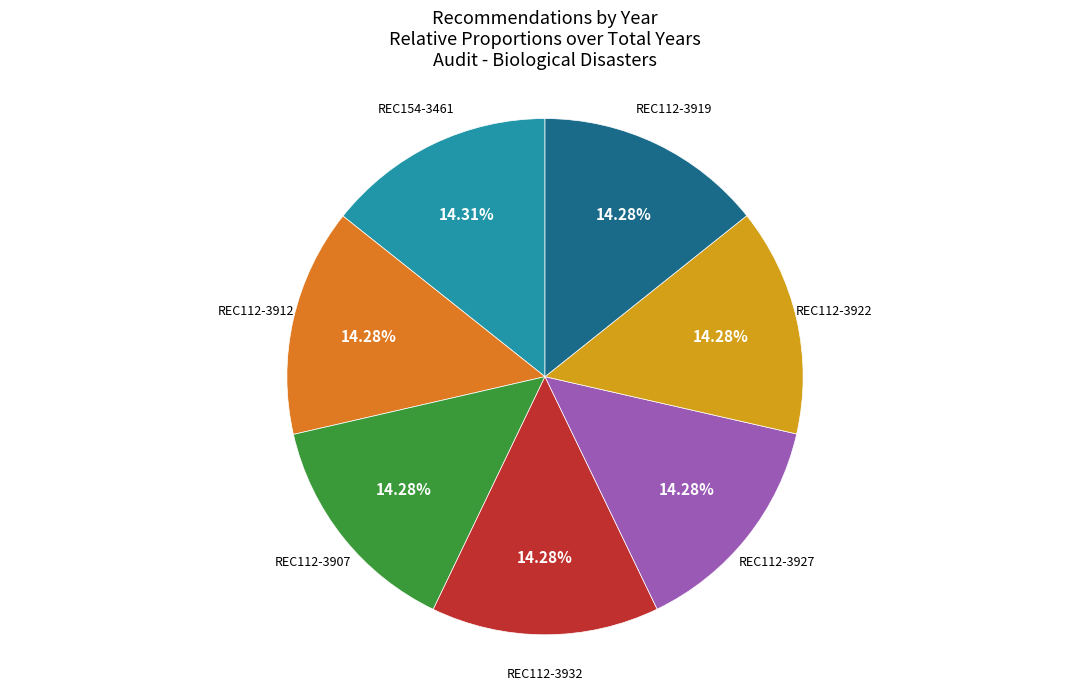

Is there a majority slice in this chart?

No